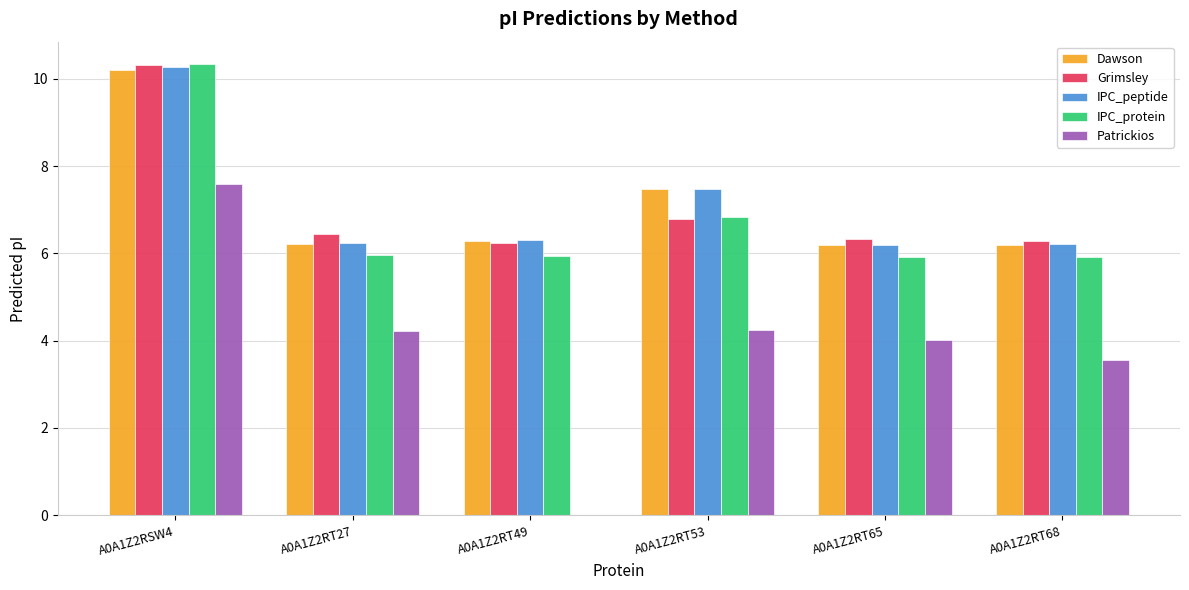

True or false: Grimsley has a value of 10.3 at A0A1Z2RT49.

False